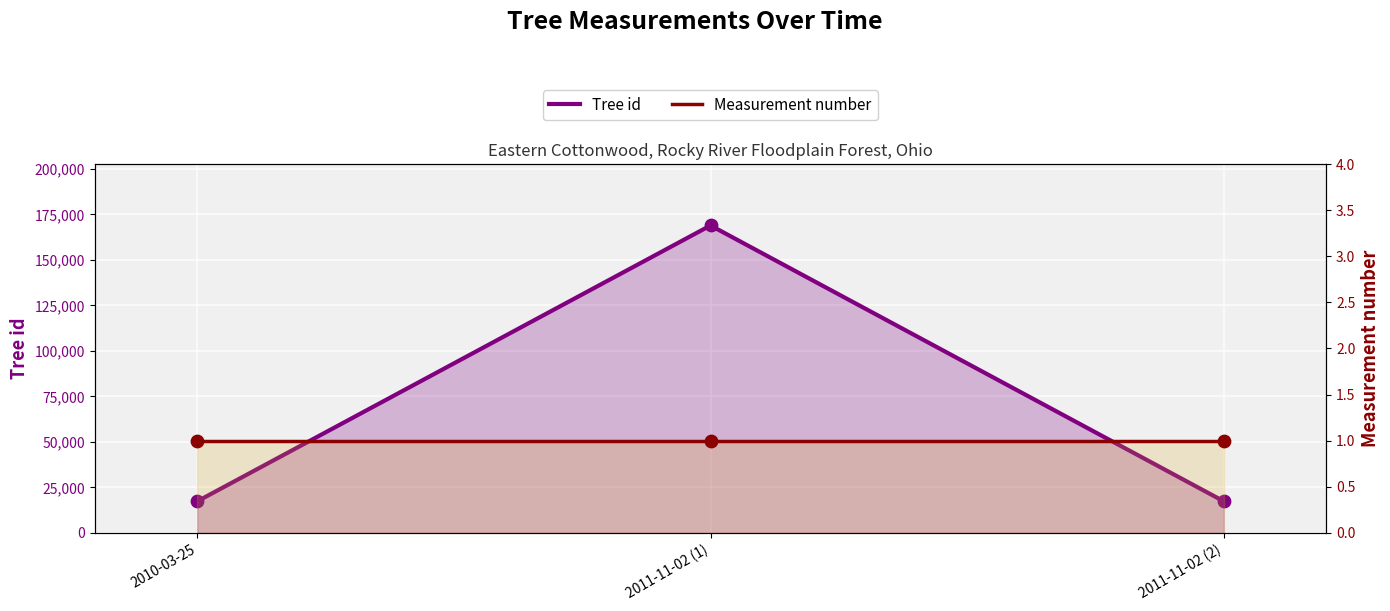

What are all the series names shown in the legend?

Tree id, Measurement number